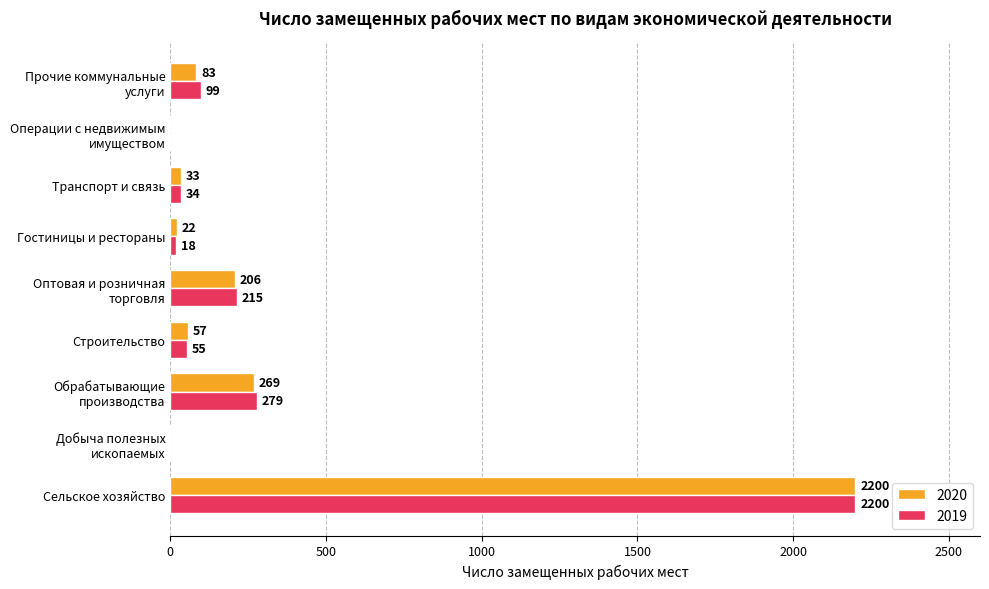

How many values in 2019 are above zero?

7